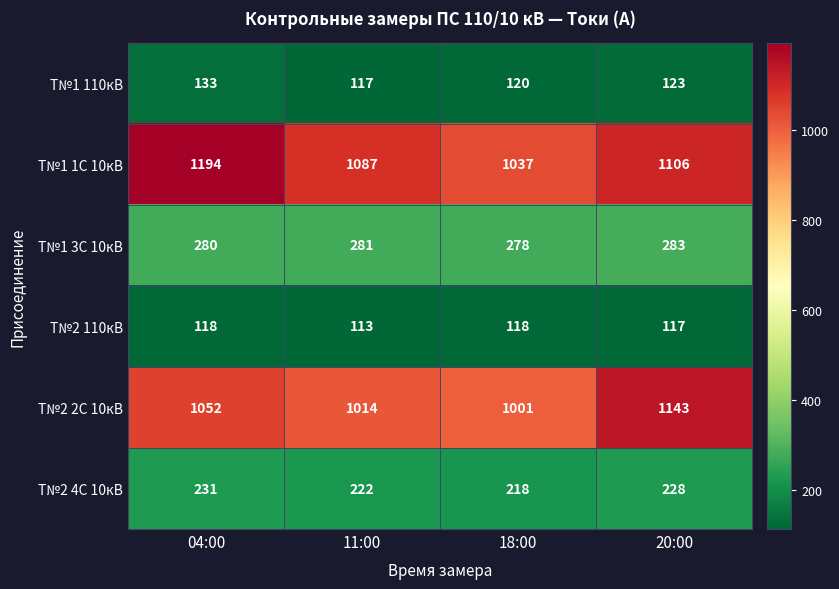

What is the sum of all Т№2 2С 10кВ values?

4210